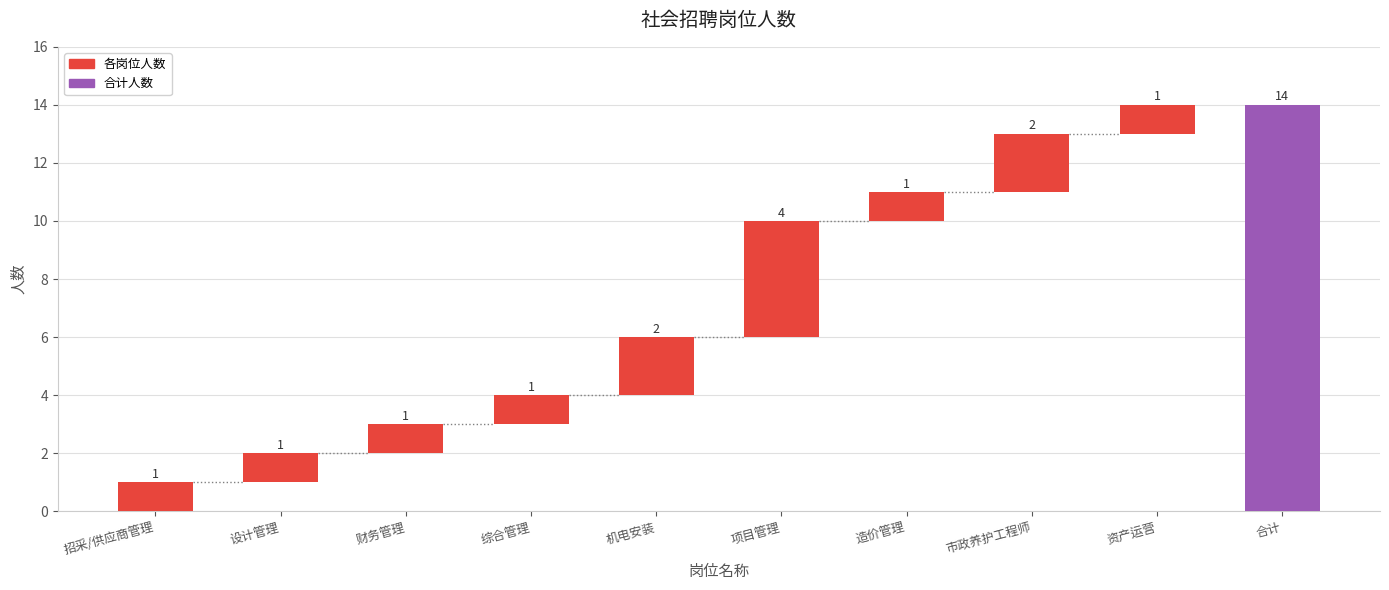

Which has a higher value, 资产运营 or 财务管理?

资产运营